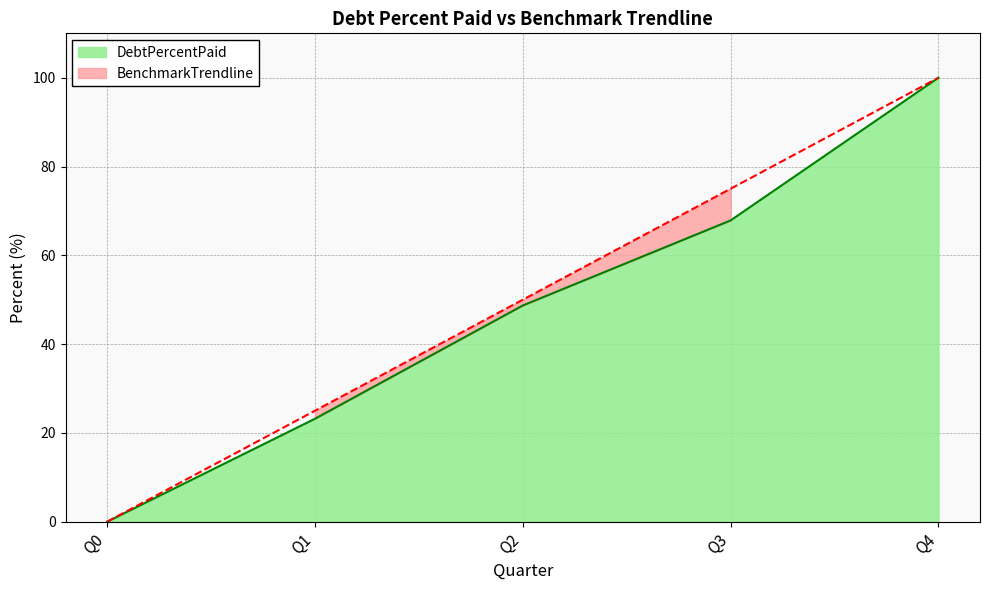

Rank the categories by BenchmarkTrendline value from highest to lowest.

Q4, Q3, Q2, Q1, Q0